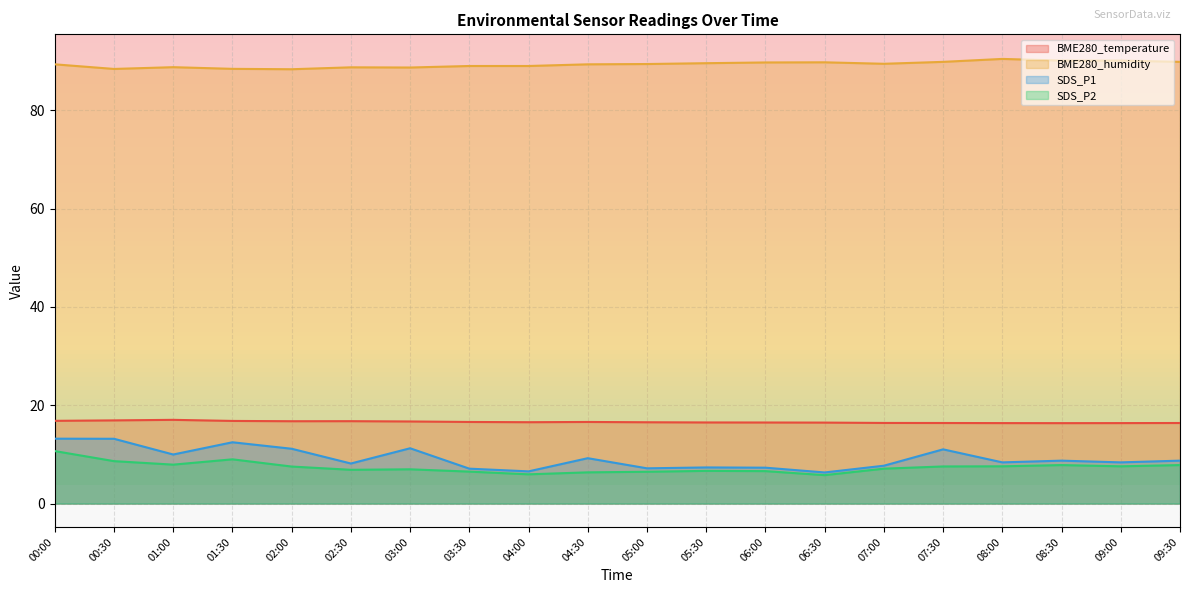

What position from the left is 09:30?

20